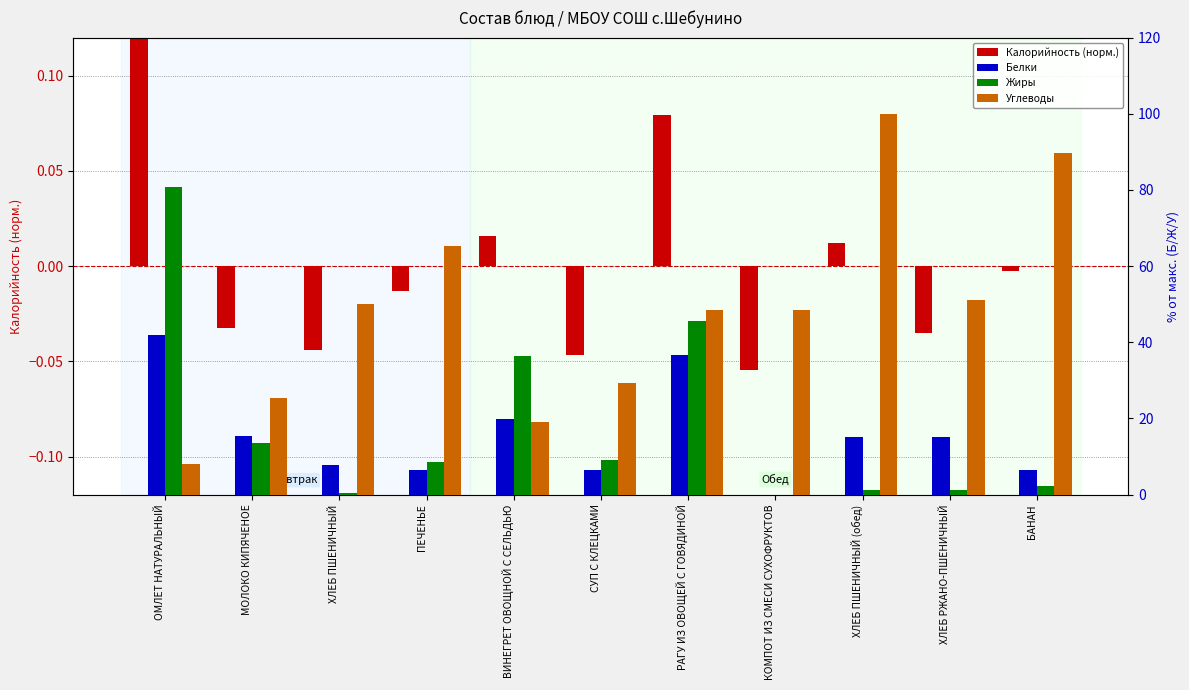

What is the difference between the maximum and minimum values in the Белки series?

41.9